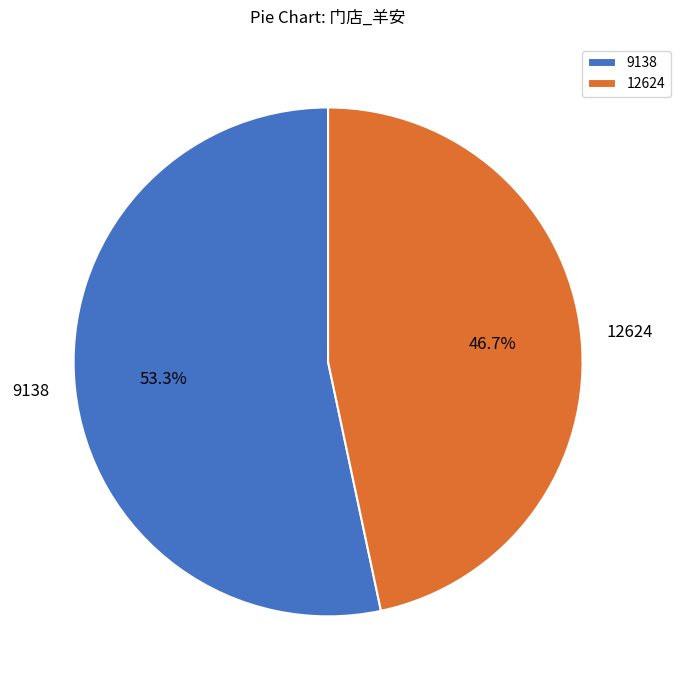

Which slice is the smallest?

12624